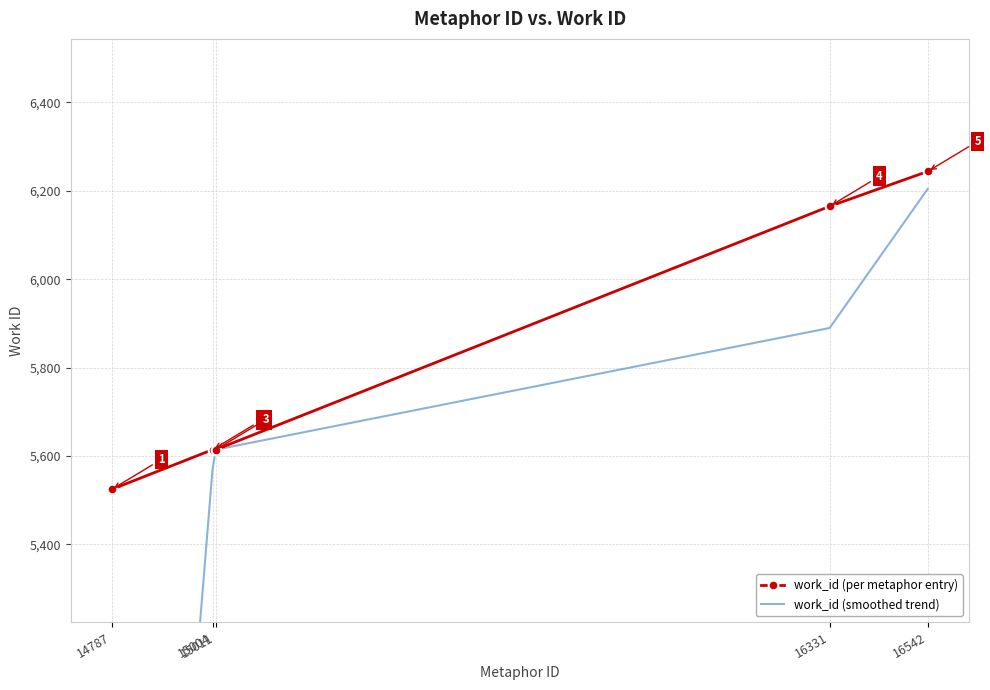

Between 16542 and 14787, which is larger?

16542